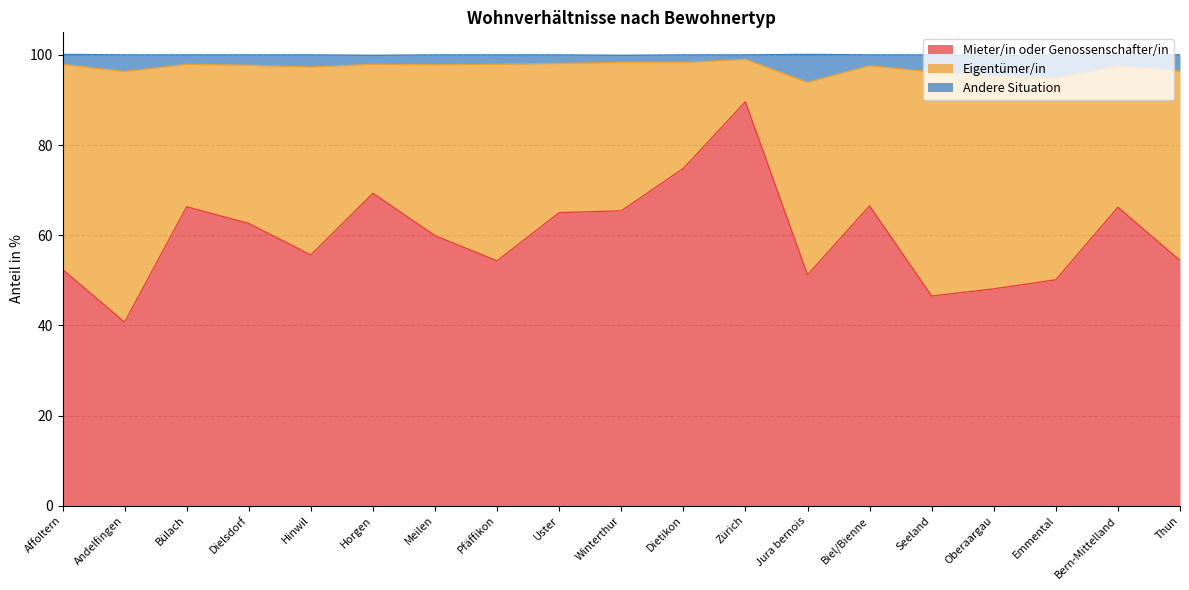

True or false: Mieter/in oder Genossenschafter/in and Andere Situation cross at least once.

False